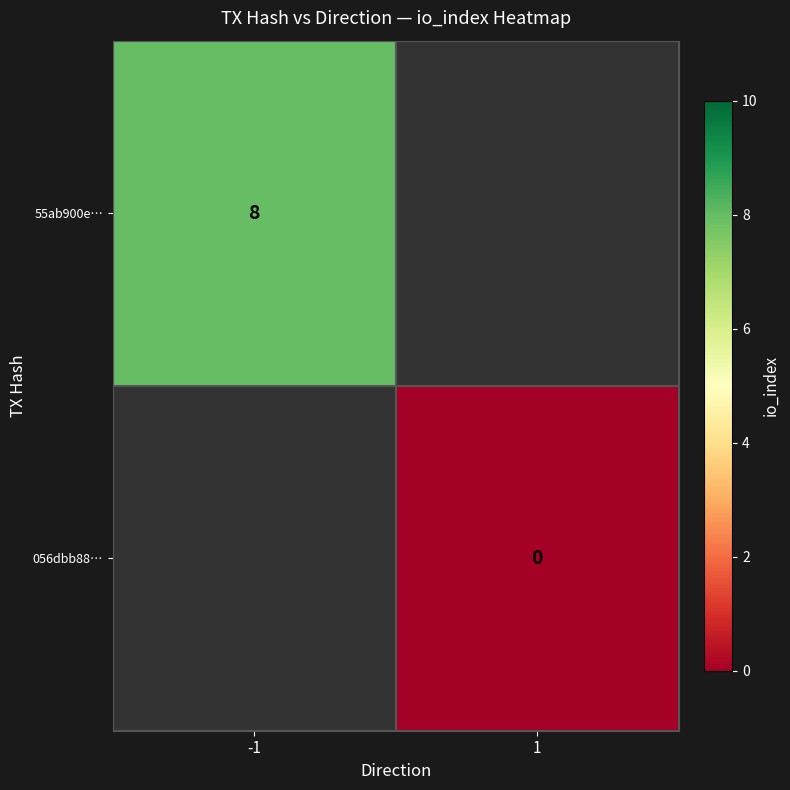

The value of 056dbb88… at 1 is 0.0. True or false?

True